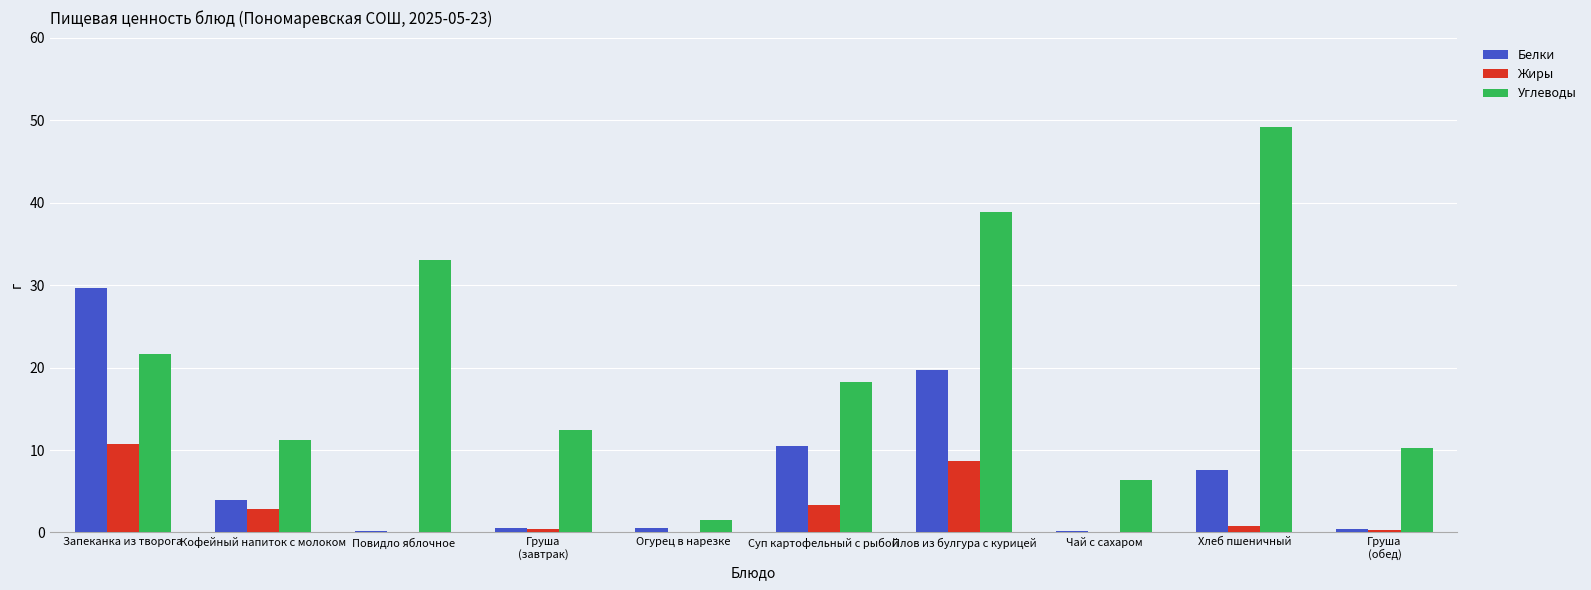

What is the maximum value shown in the chart?

49.2